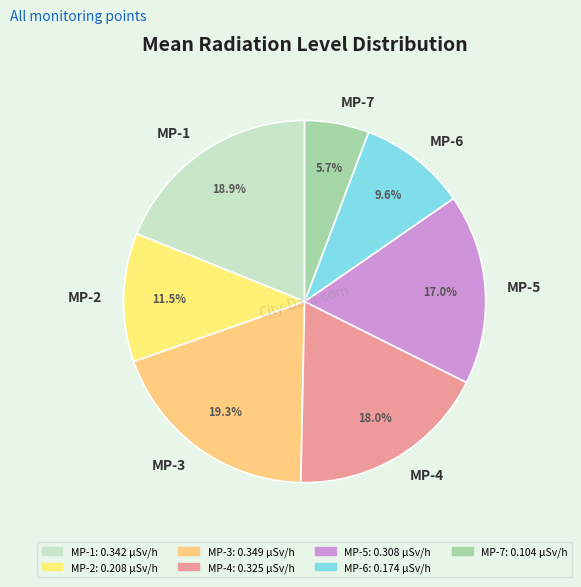

To the nearest percent, what portion does MP-1 represent?

19%